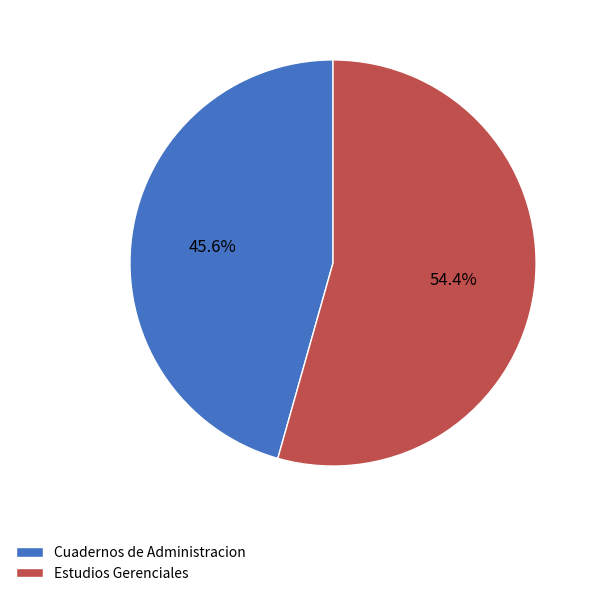

To the nearest percent, what is the average slice percentage?

50%